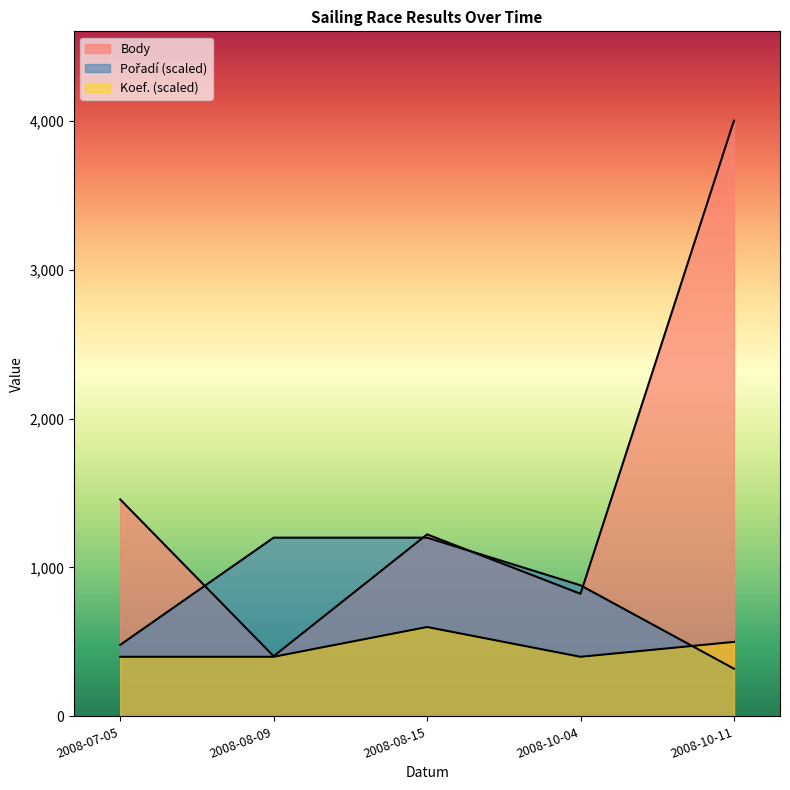

True or false: Koef. and Body cross at least once.

False